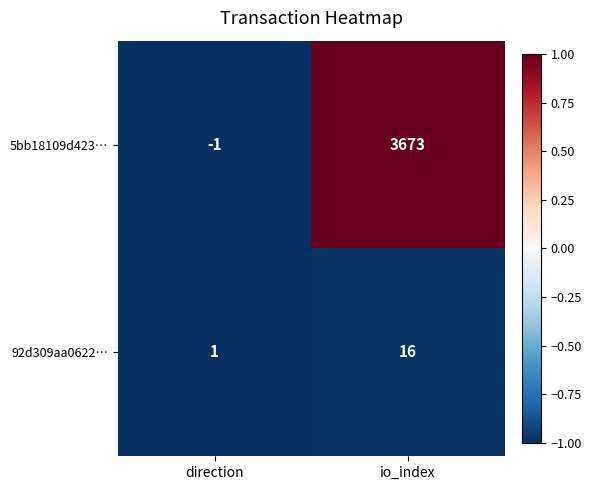

Which label corresponds to the largest value in the chart?

io_index